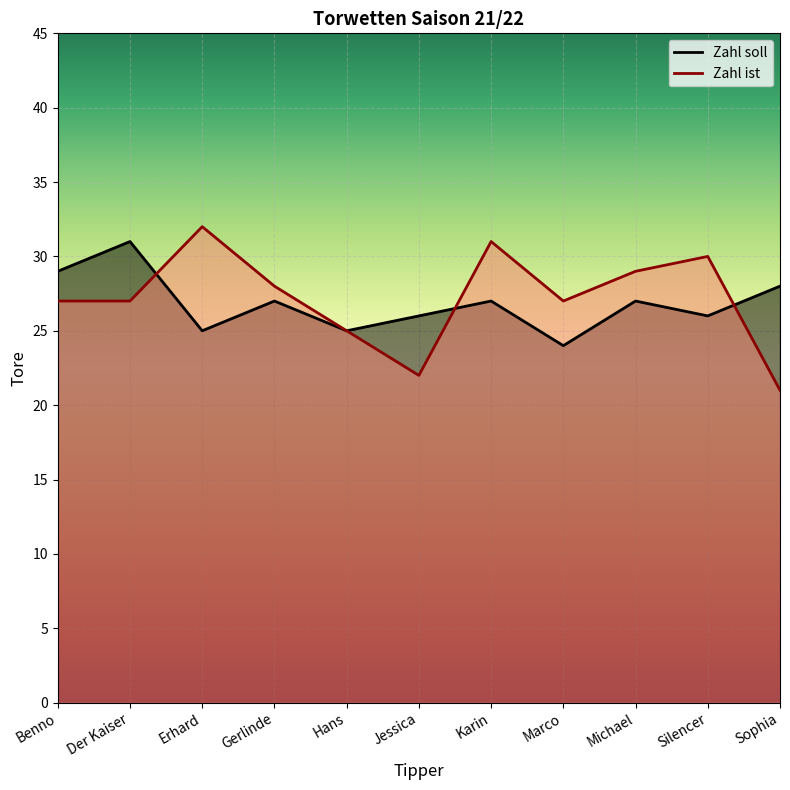

What is the spread (max minus min) of values at Marco?

3